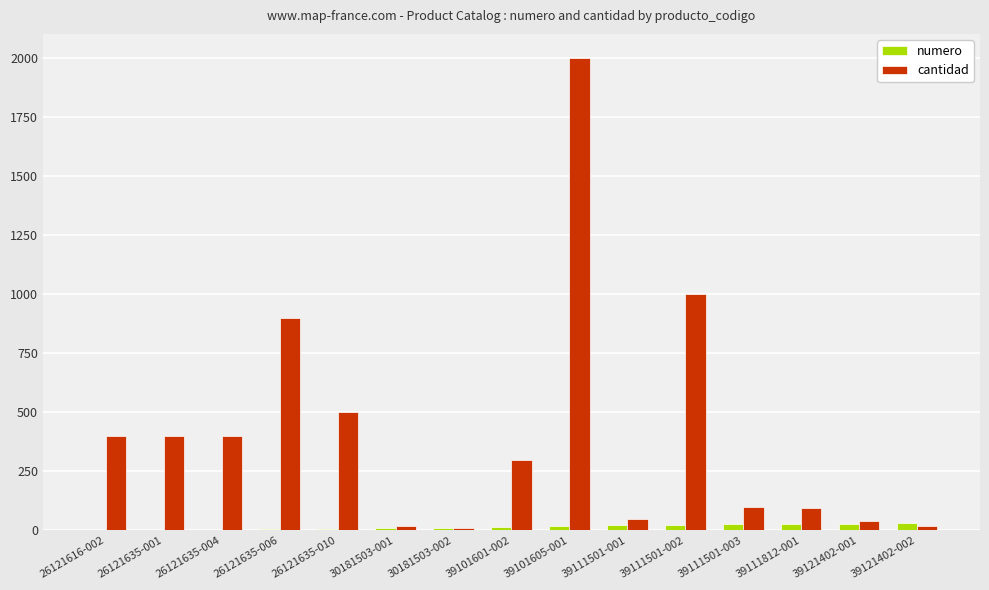

Count the number of data series in this chart.

2